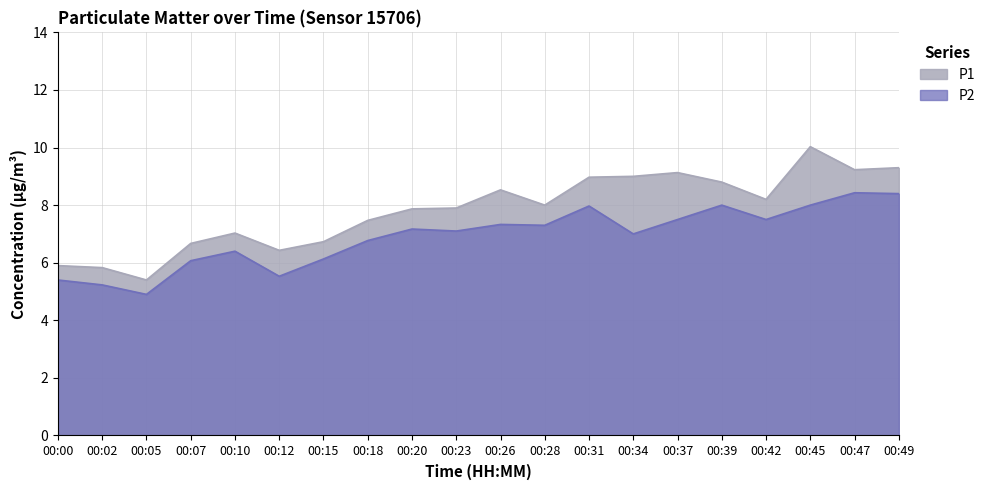

The value of P1 at 00:26 is 8.5. True or false?

True